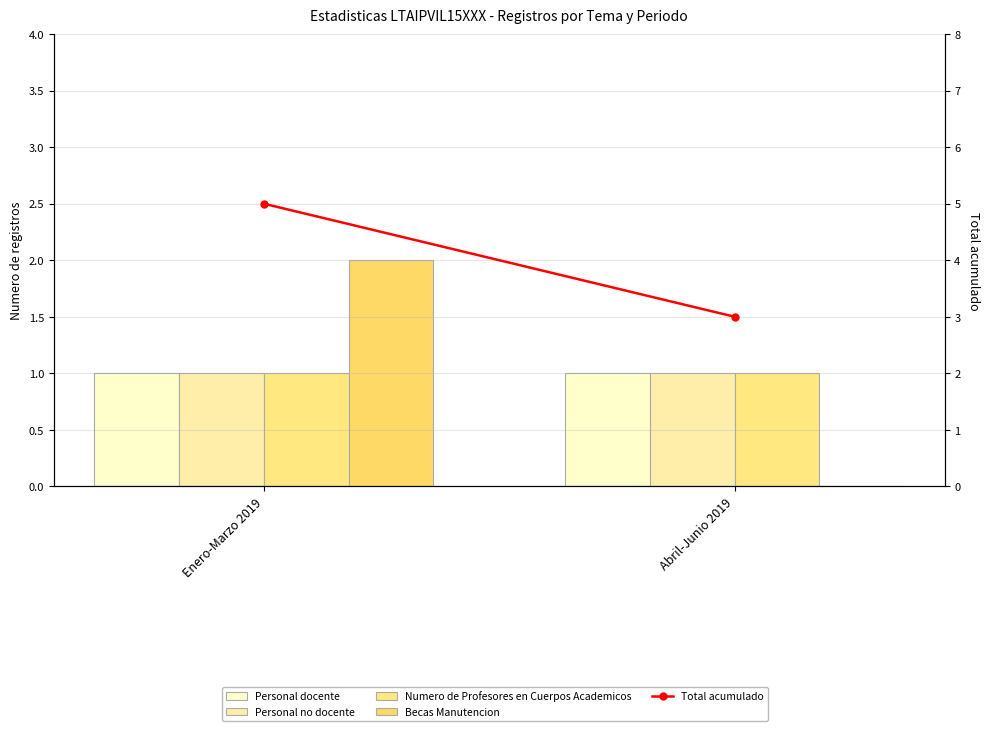

What is the difference between the Total acumulado values at Abril-Junio 2019 and Enero-Marzo 2019?

2